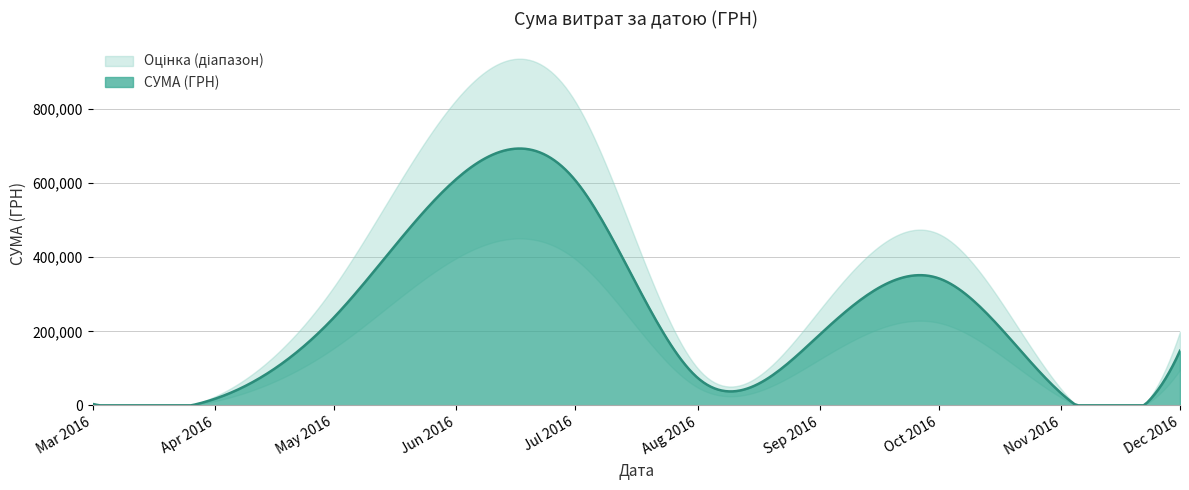

Which label corresponds to the smallest value in the chart?

02.03.2016